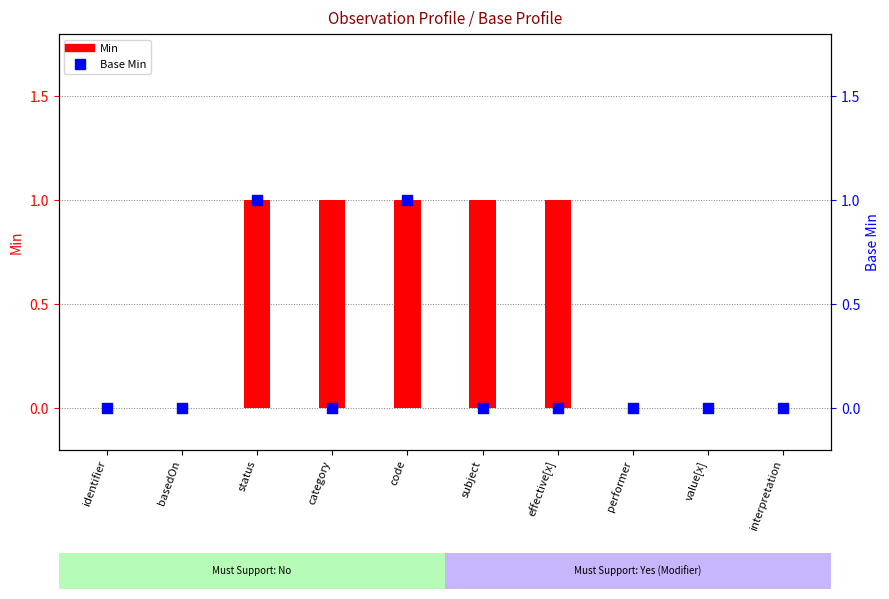

What are all the series names shown in the legend?

Min, Base Min